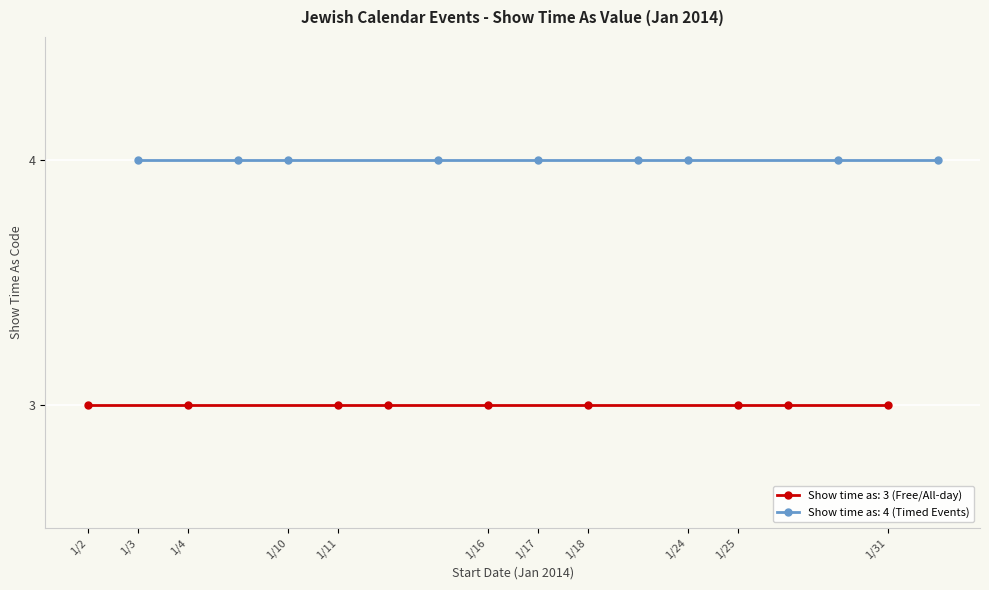

The chart shows a value of 7 at 1/31/2014. True or false?

False